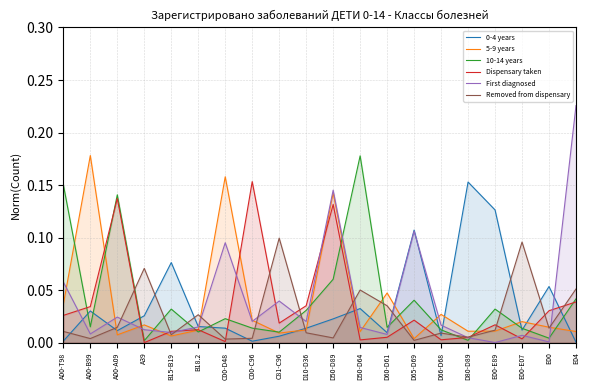

Which category has the lowest value in the 5-9 years series?

D65-D69